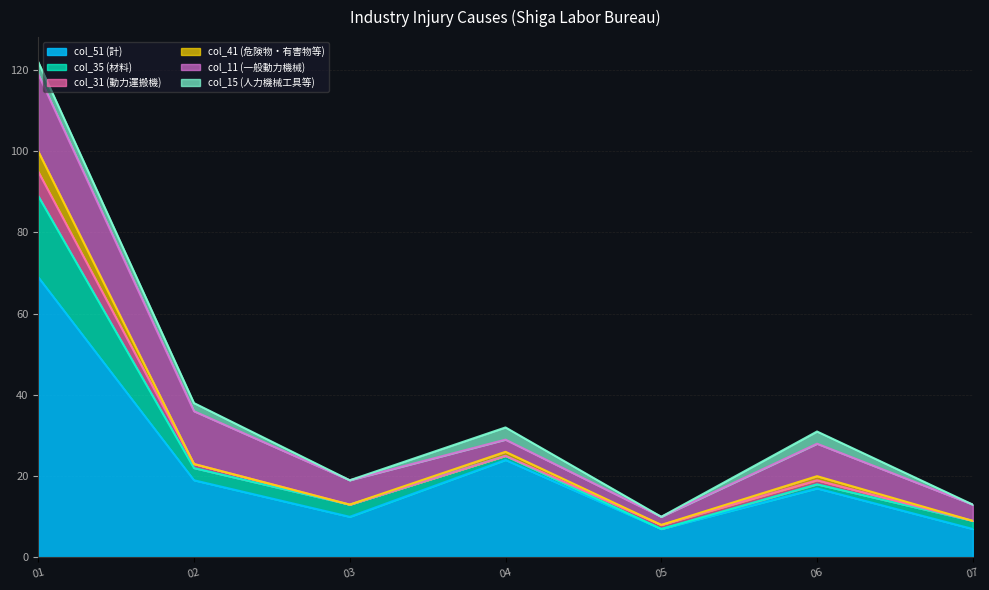

What is the difference between the second highest and minimum values in the col_11 (一般動力機械) series?

11